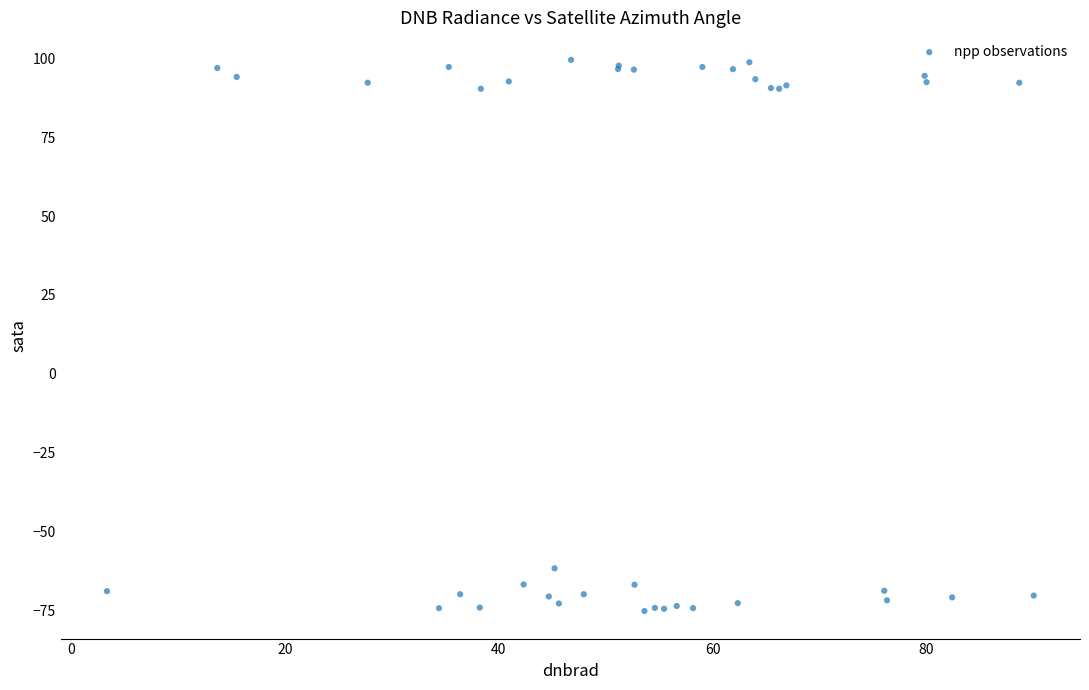

What Y value in the scatter plot is closest to 12?

-61.7